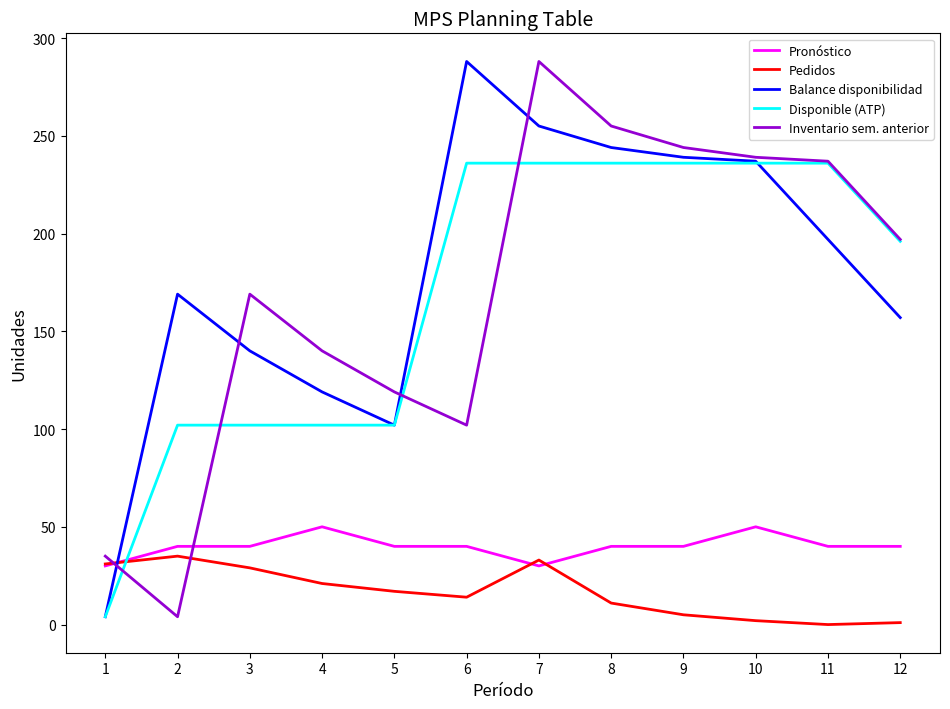

Is it true that Balance disponibilidad equals 410 at 8?

False